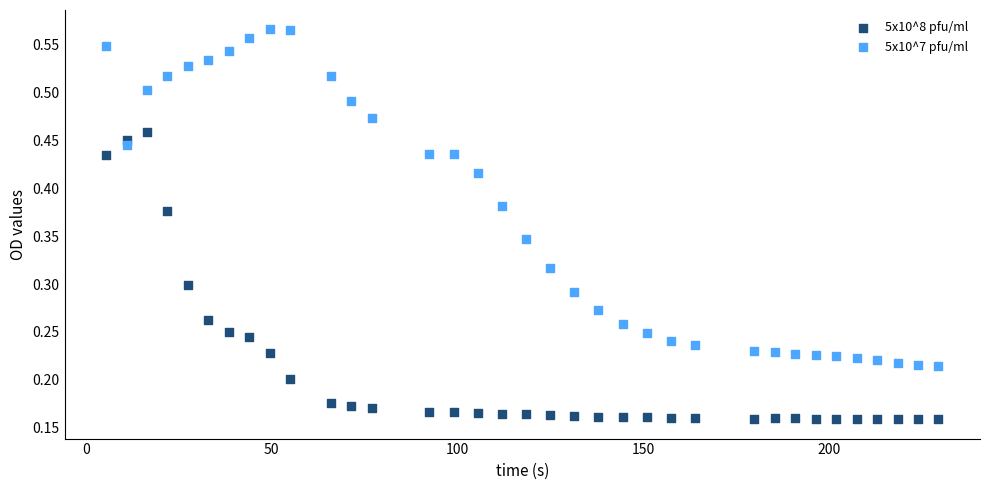

Which series reaches the minimum Y coordinate?

5x10^8 pfu/ml